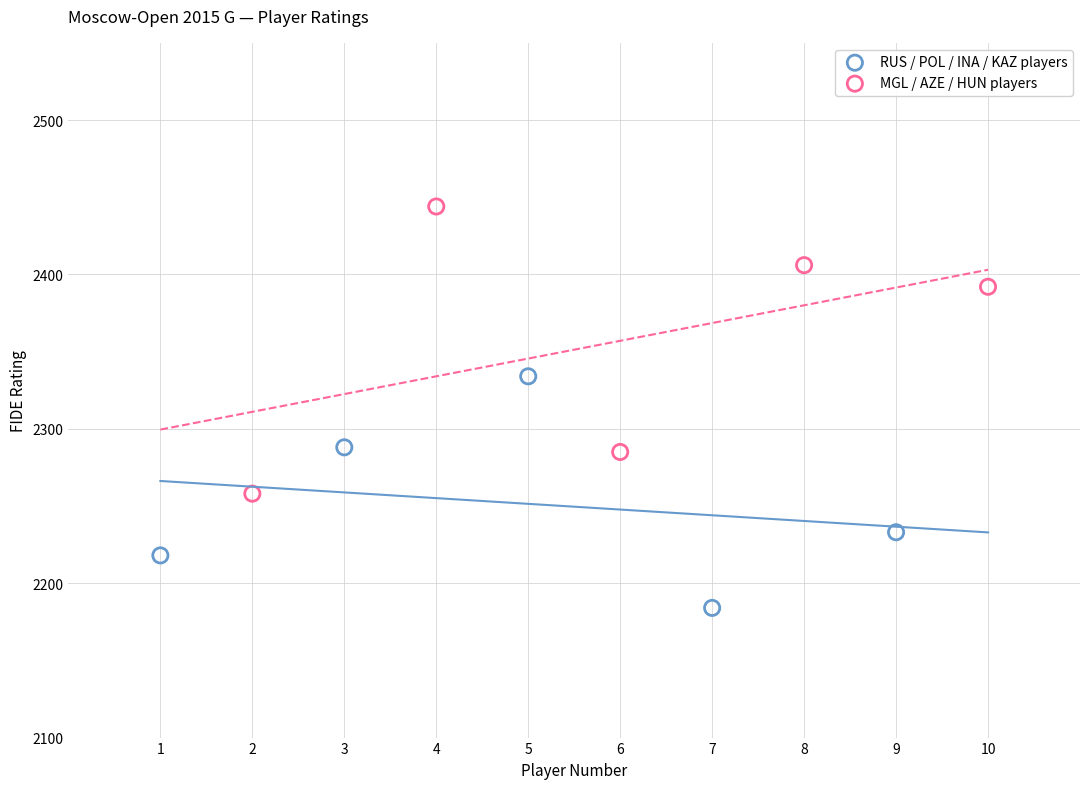

Which series contains the highest Y value?

MGL / AZE / HUN players